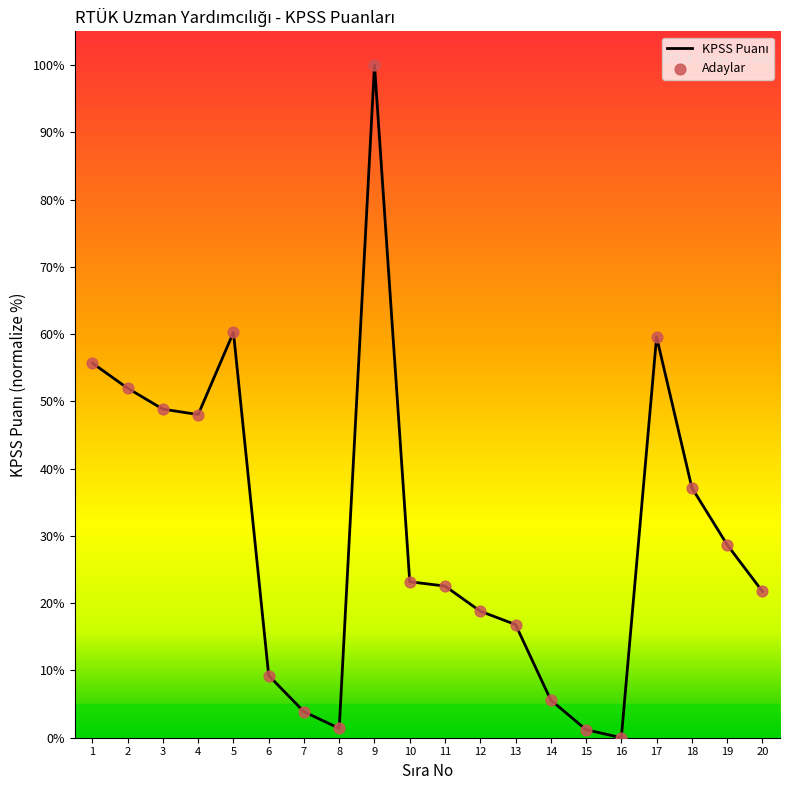

True or false: the data shows 5.6 at 14.

True